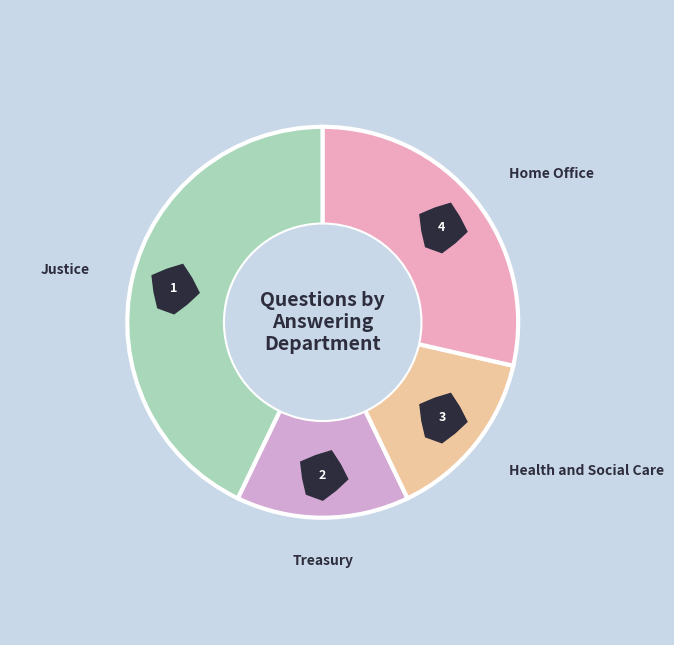

What percentage is the Home Office slice, to the nearest percent?

29%